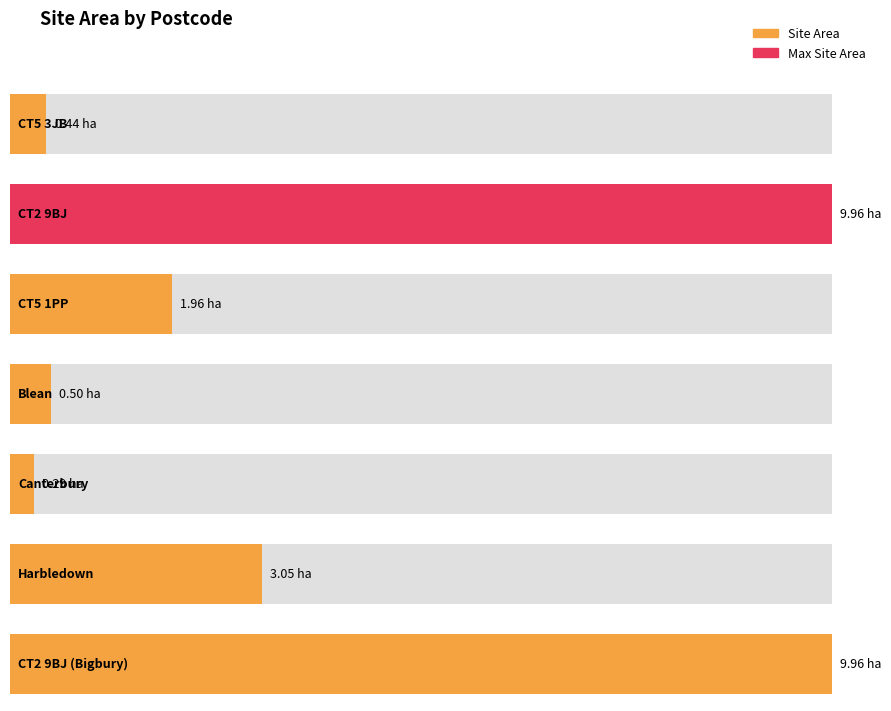

List the labels in order of value, largest first.

CT2 9BJ, CT2 9BJ (Bigbury), Harbledown, CT5 1PP, Blean, CT5 3JB, Canterbury